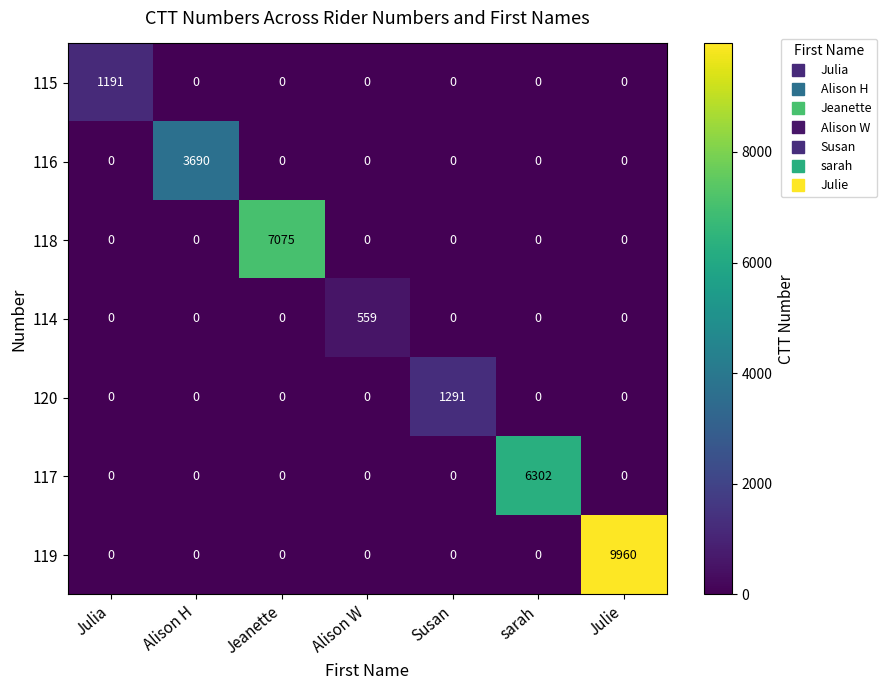

The value of 115 at Jeanette is 0. True or false?

True